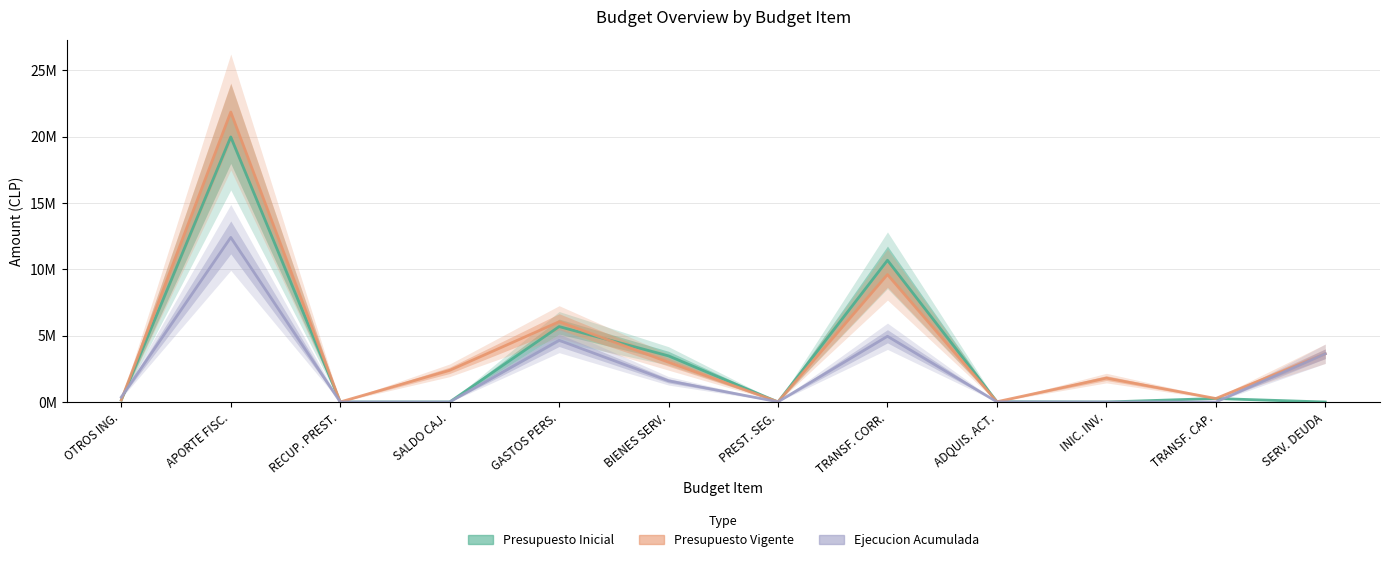

At which category does the chart reach its peak across all series?

APORTE FISC.